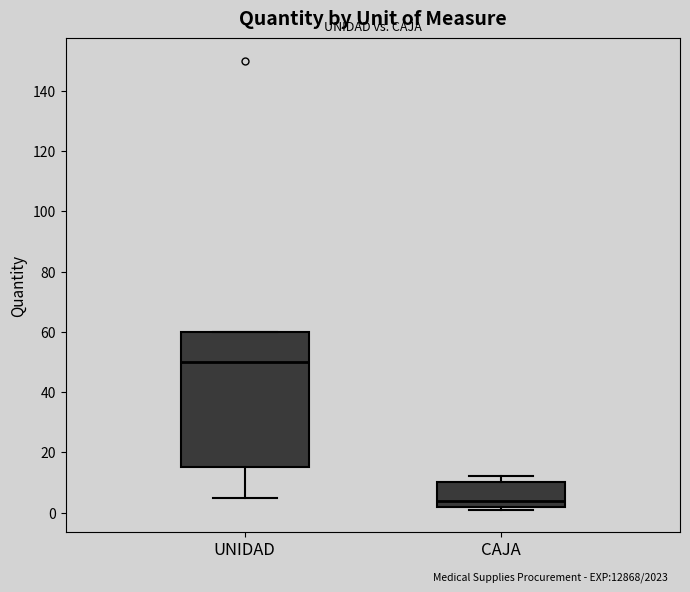

Reading left to right, transcribe this box plot: for each box, give where its median line is, the range the box spans, and where its two whiskers end, as read against the y-axis. The values are not printed on the chart, so give them approximately, as read against the axis.

UNIDAD: median 50, box 16 to 60, whiskers 6 to 60
CAJA: median 4, box 2 to 10, whiskers 2 (just below the box's lower edge) to 12